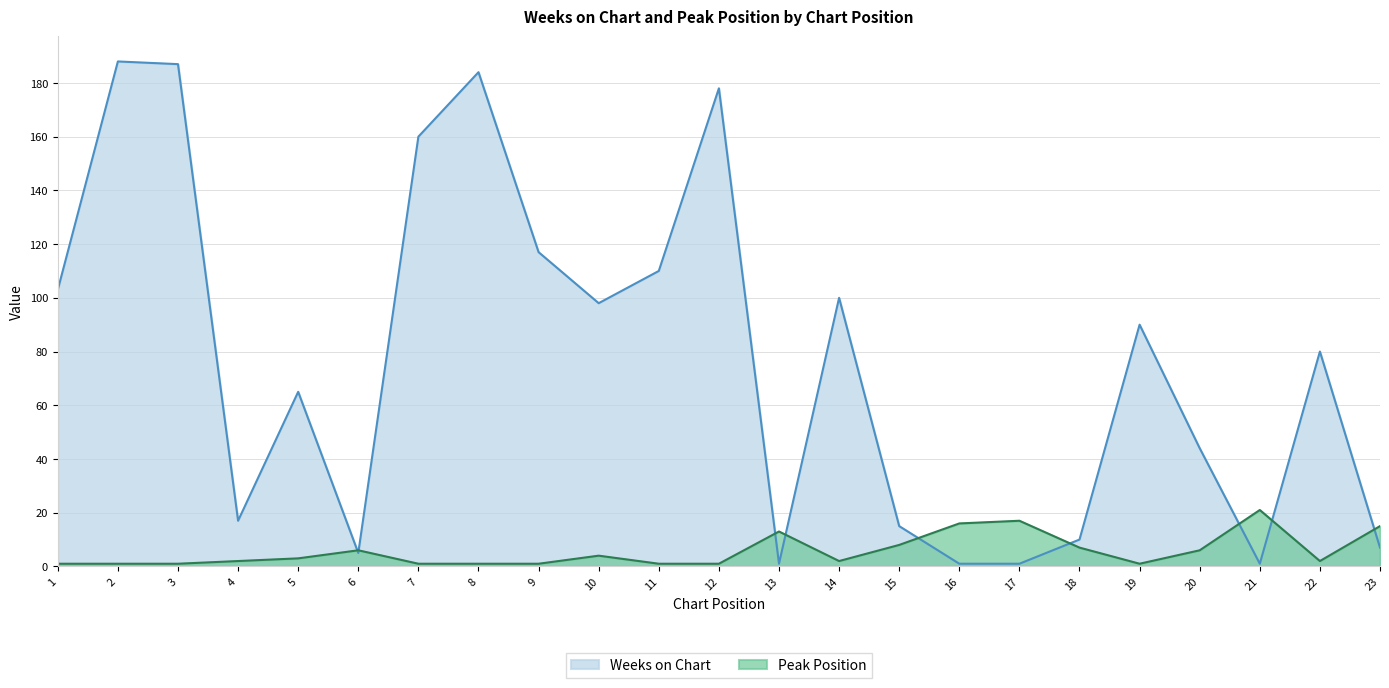

How many categories are shown in the chart?

23